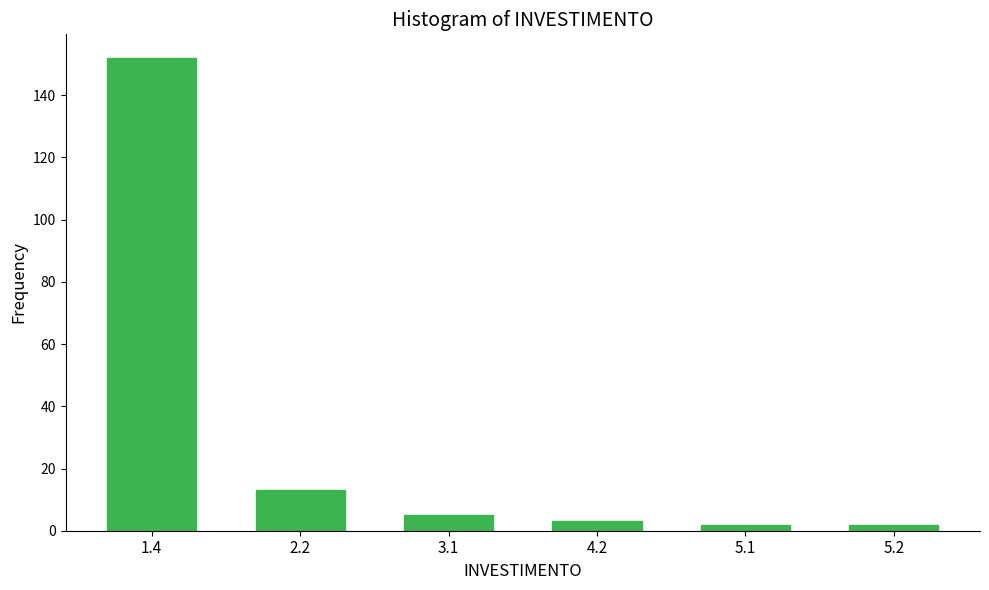

Reading right to left, list all the values displayed in this chart.

2	2	3	5	13	152